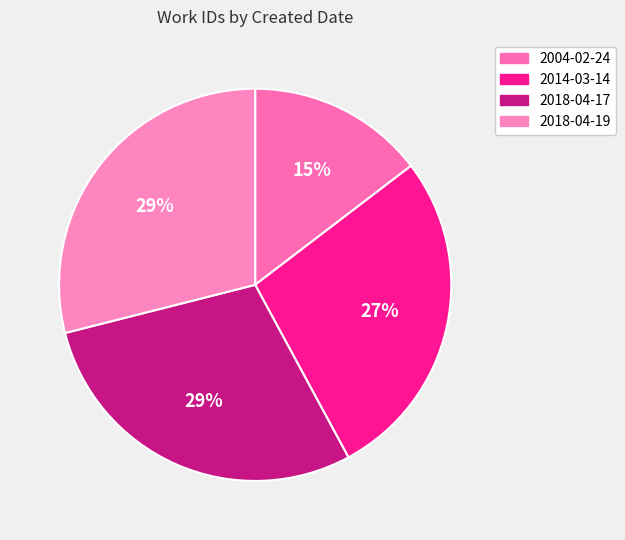

To the nearest percent, what is the combined percentage of 2004-02-24 and 2014-03-14?

42%